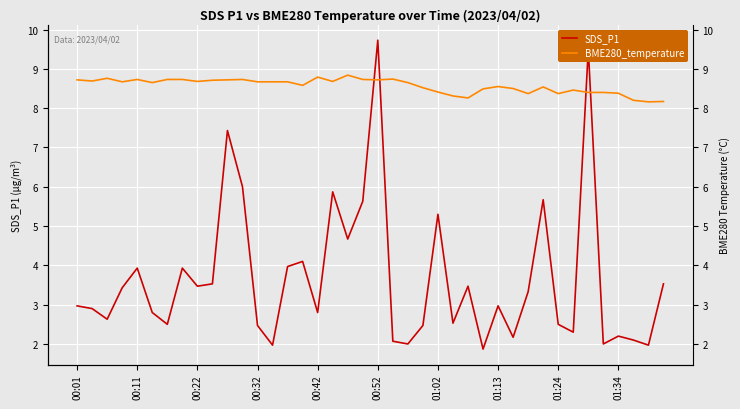

Is the value of SDS_P1 at 01:13 greater than the value of BME280_temperature at 00:32?

No